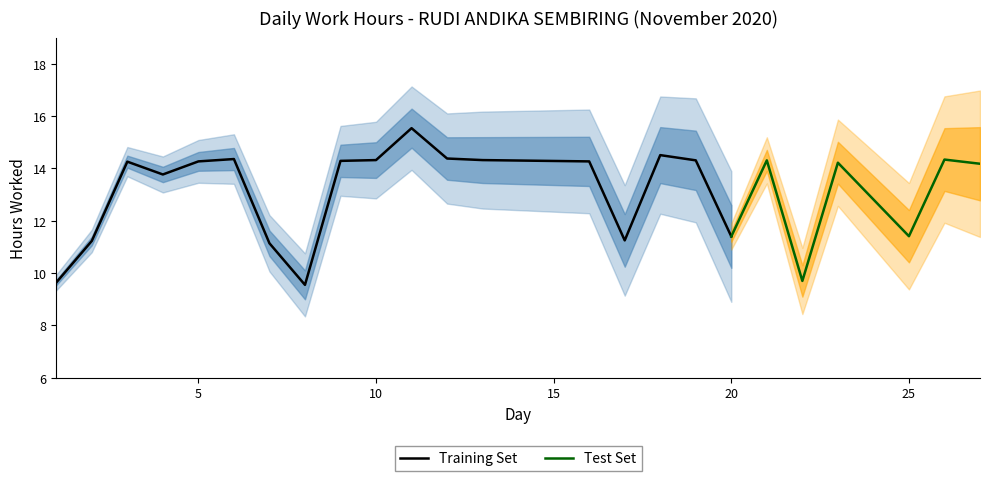

What is the minimum value shown in the chart?

9.6